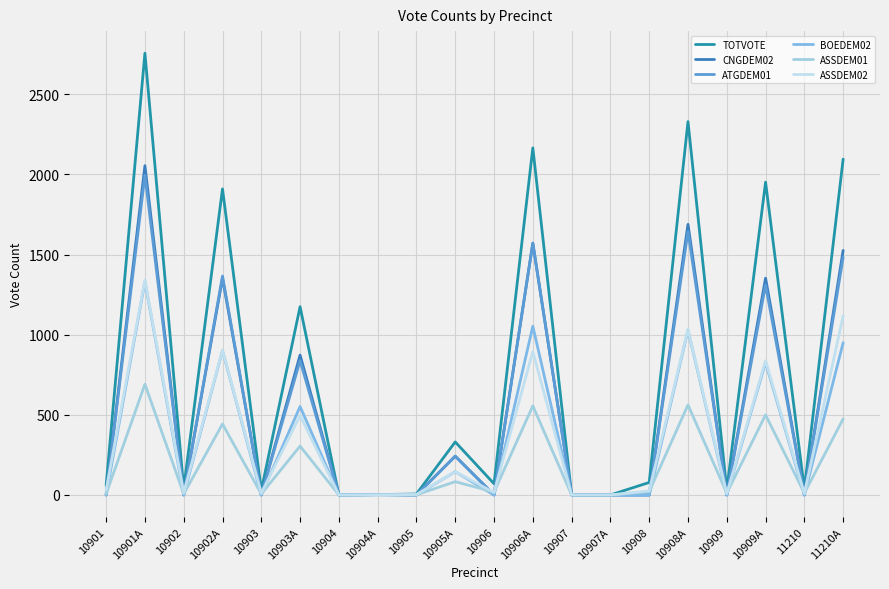

What is the approximate value of TOTVOTE at 10901A, to the nearest 100?

2800